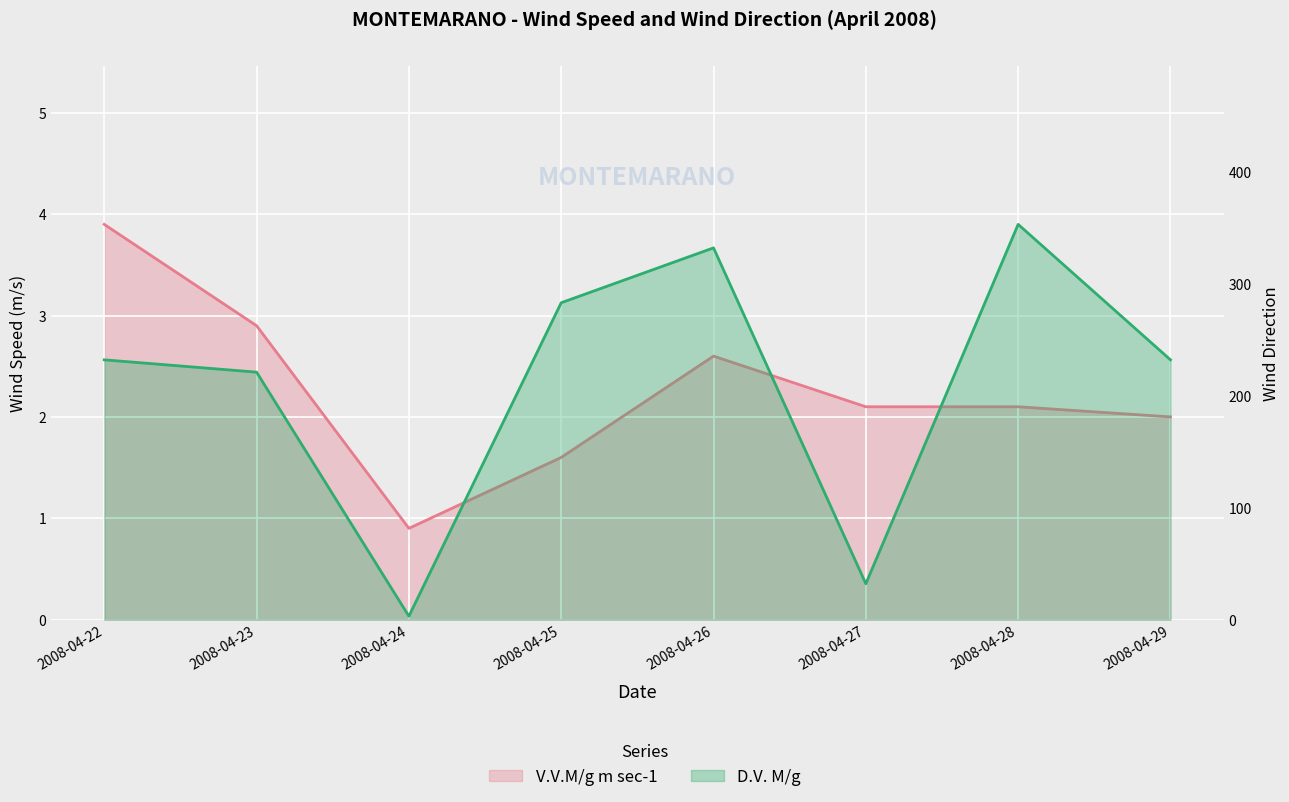

True or false: D.V. M/g has more than 1 points higher than both neighbors.

True